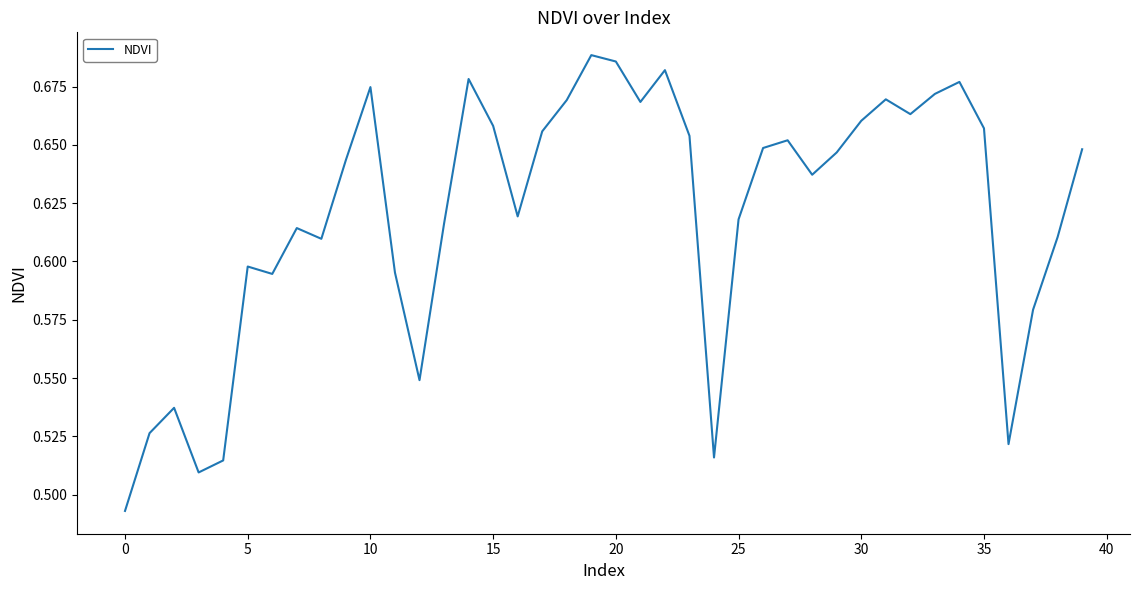

The value at 0 is 0.9. True or false?

False